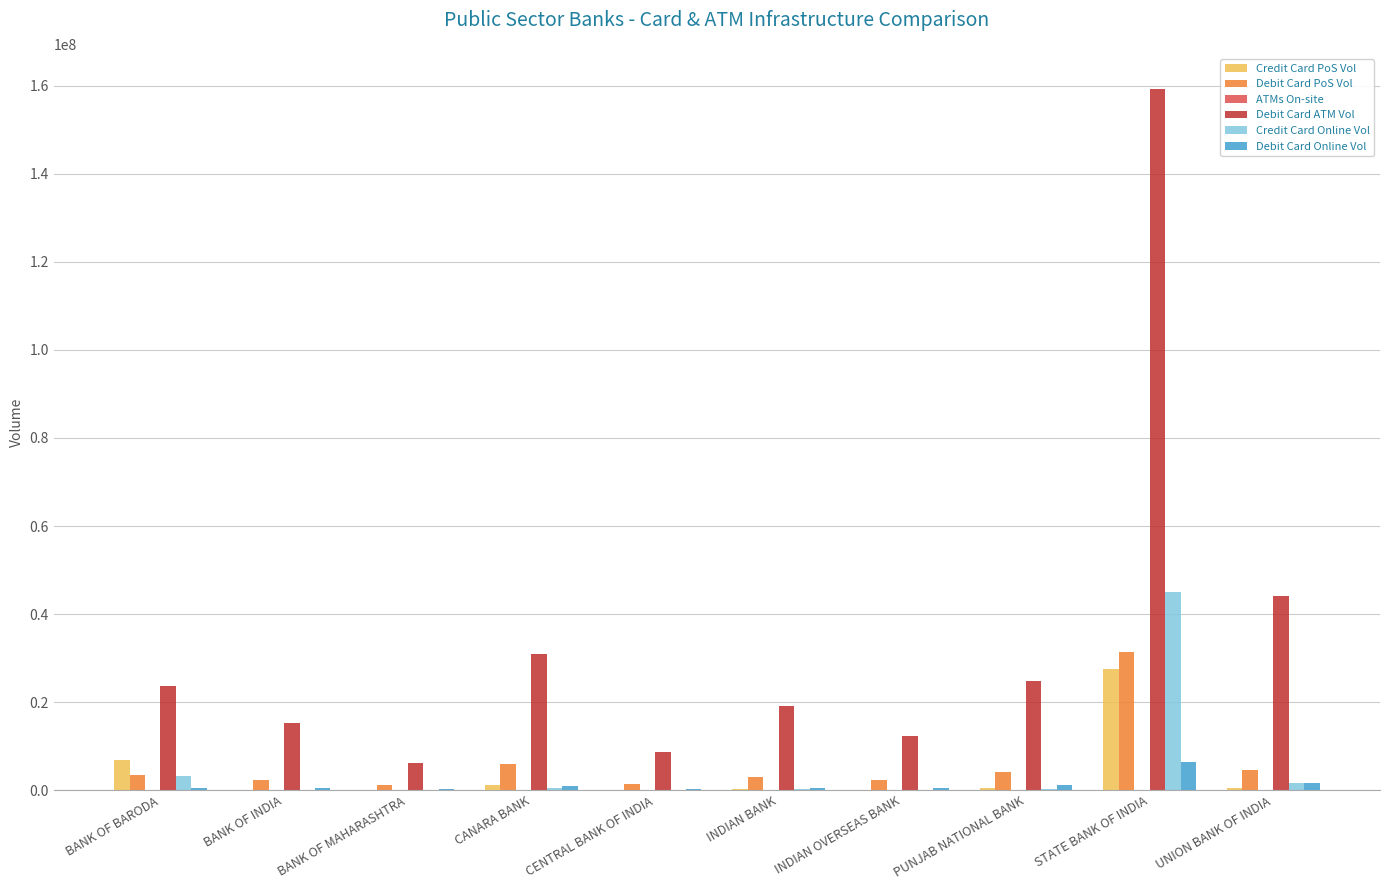

Which series has the widest spread of values?

Debit Card ATM Vol